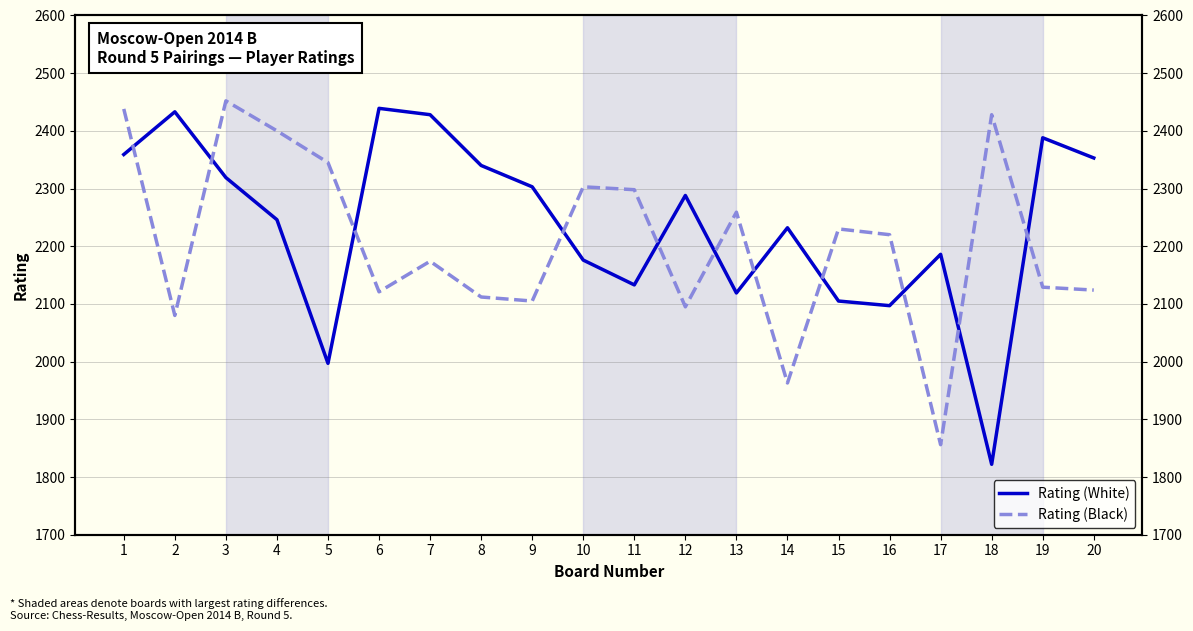

Is the value of Rating (White) at 6 greater than the value of Rating (Black) at 9?

Yes